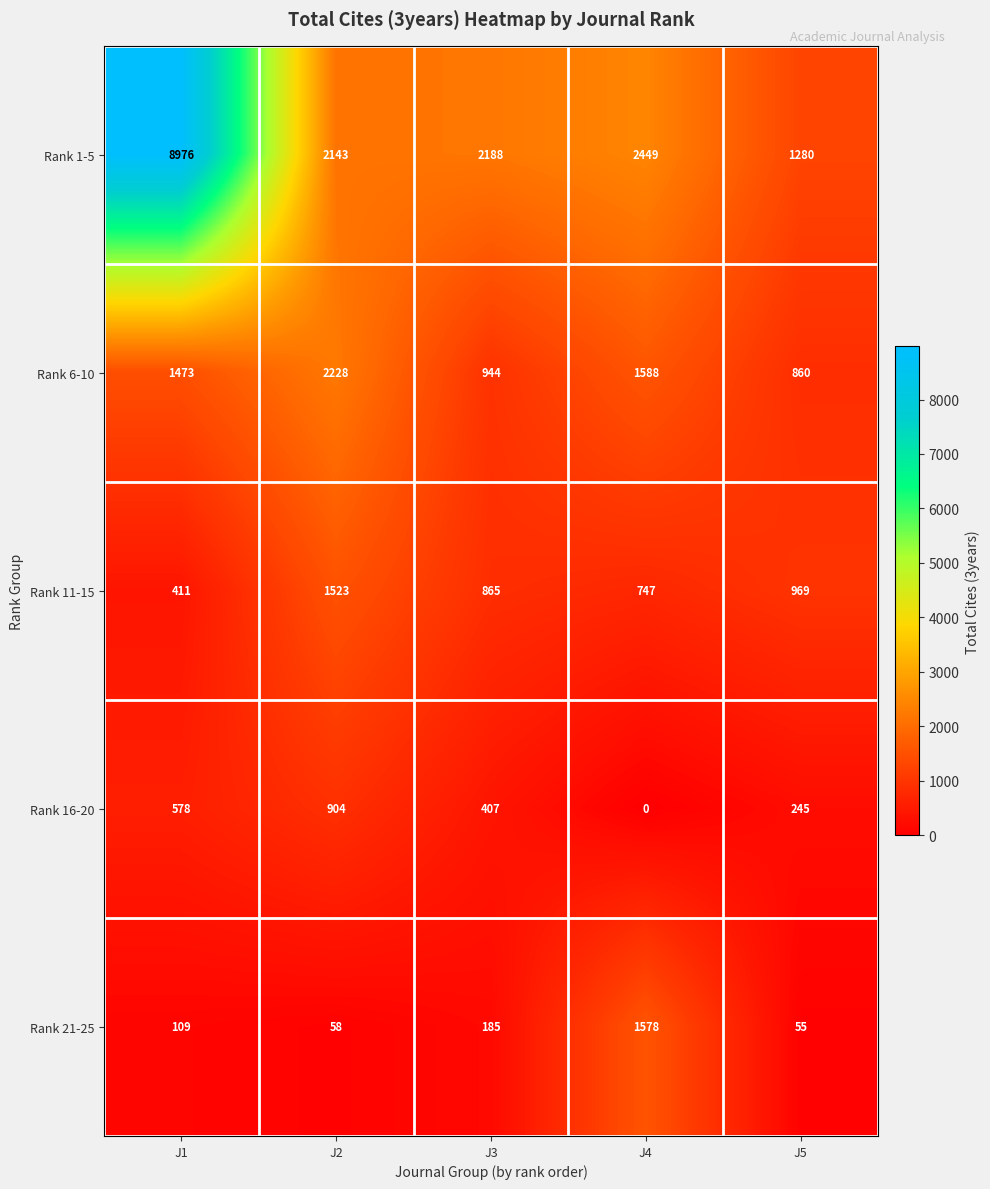

Which series changed the most between J1 and J2?

Rank 1-5